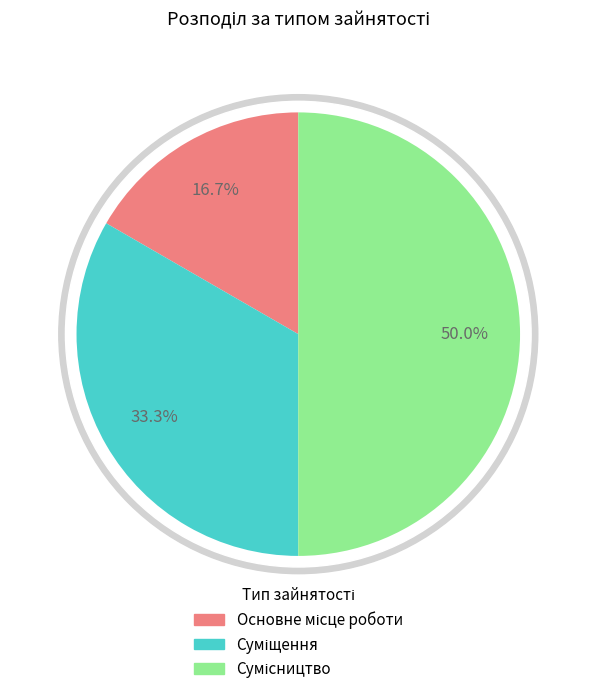

Count the number of slices in the pie.

3